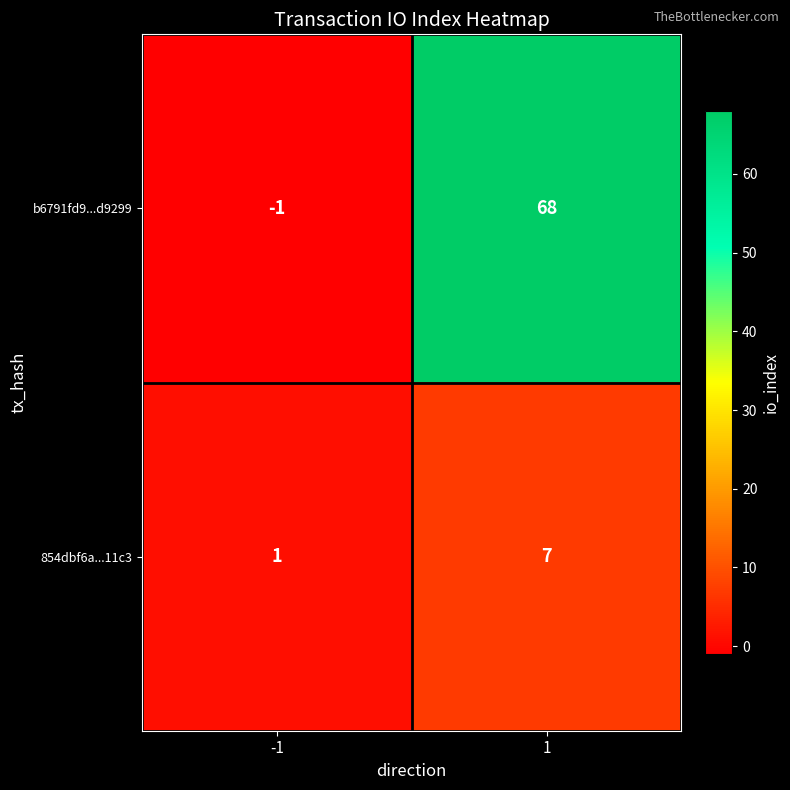

At which category is the sum across all series the highest?

1